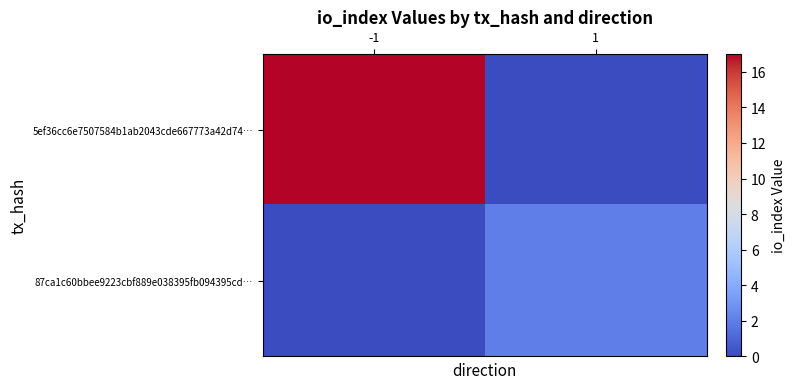

Between -1 and 1, which is larger?

-1